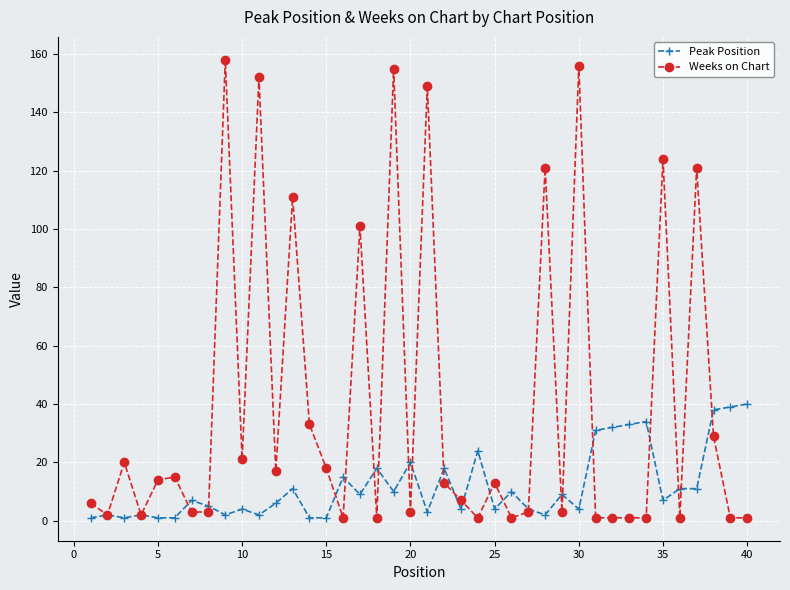

Which series has the largest total across all categories?

Weeks on Chart